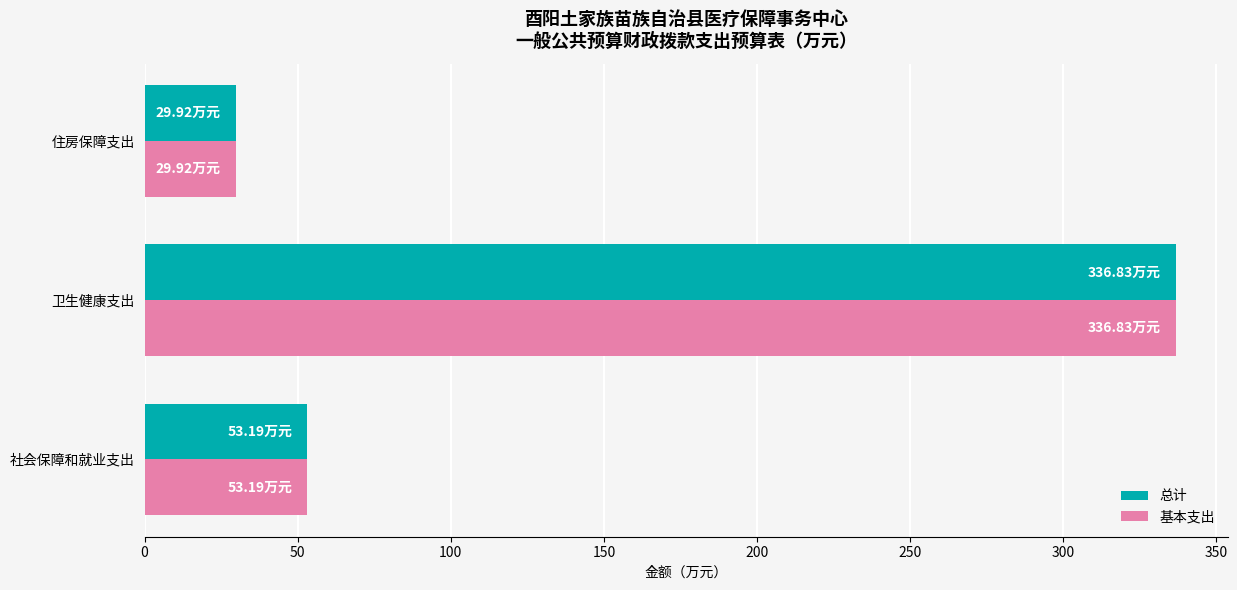

Which category has the lowest value across all series?

住房保障支出